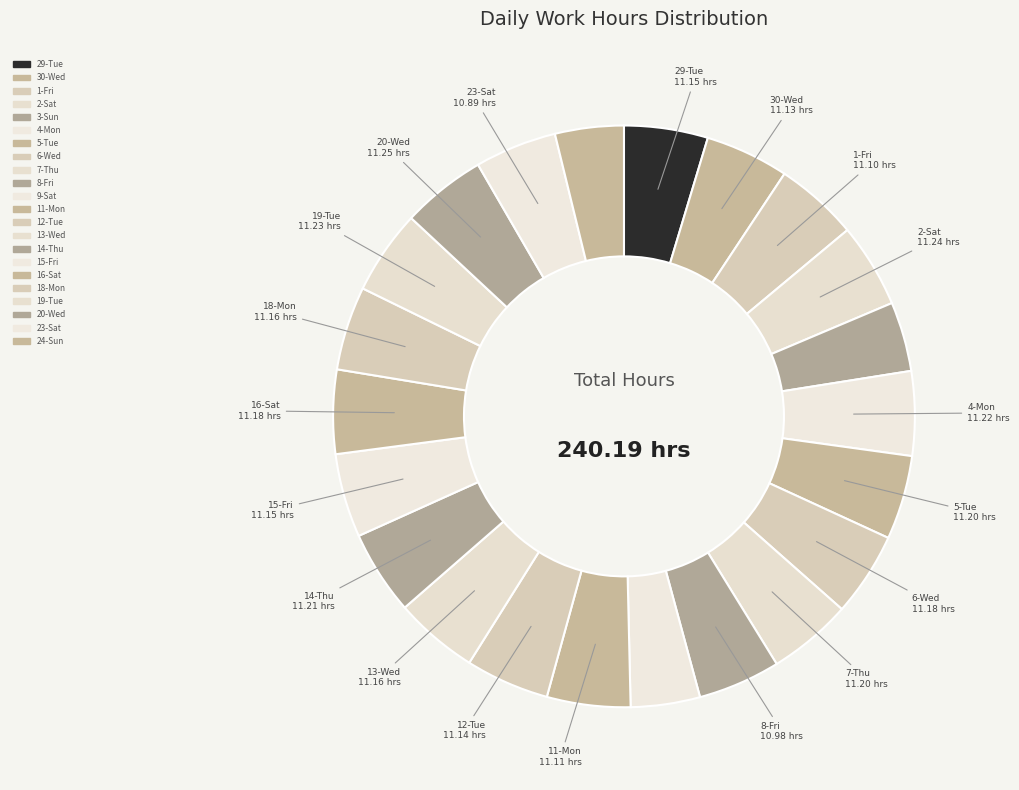

Approximately how many times larger is the value at 3-Sun compared to 6-Wed?

0.8